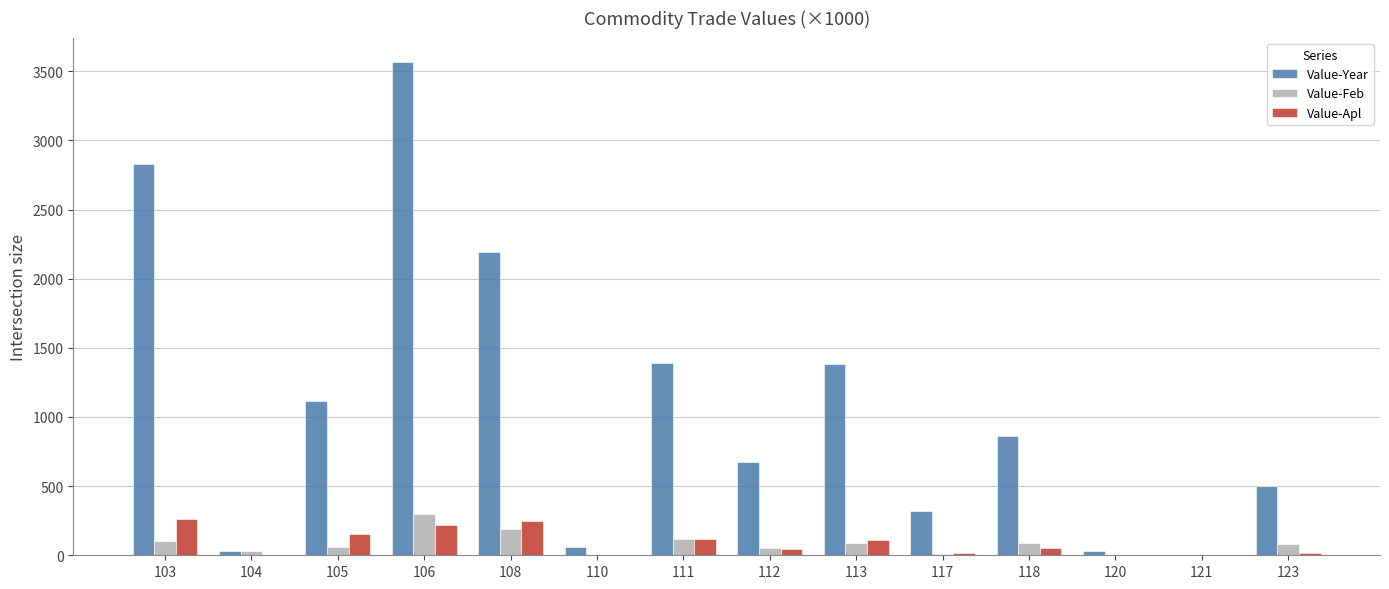

Does the chart contain stacked bars?

No